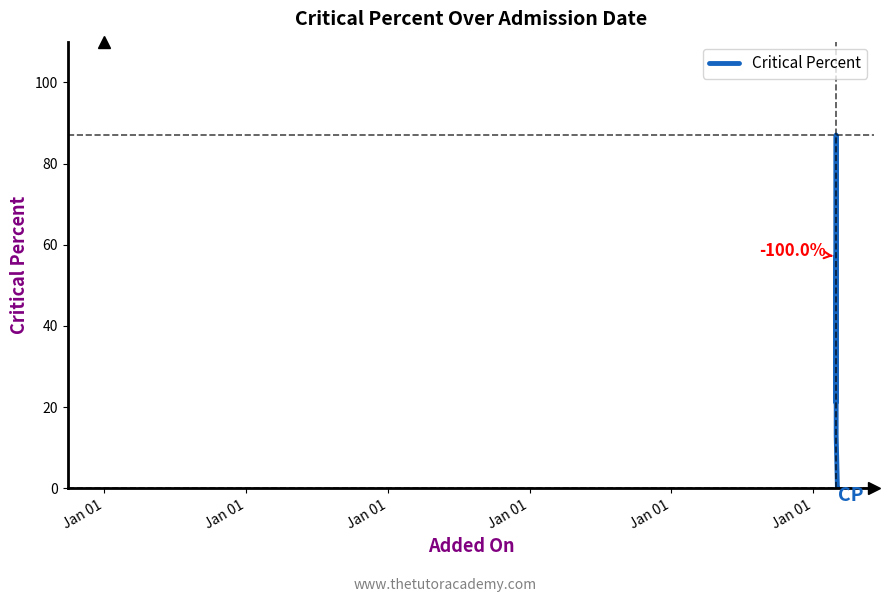

What is the difference between the maximum and minimum values?

87.0